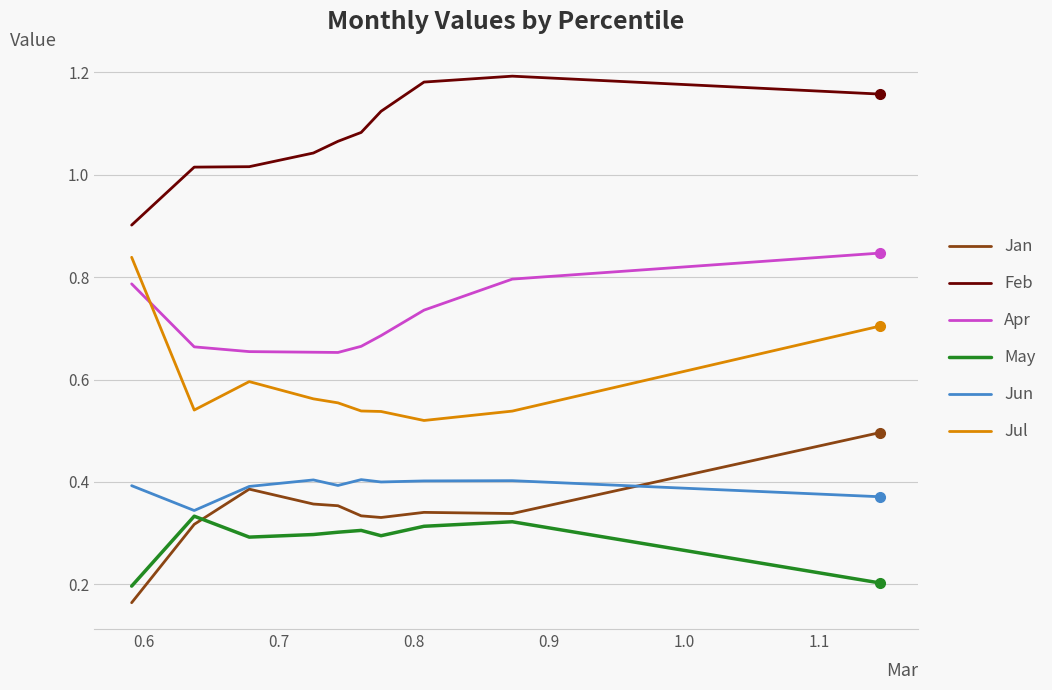

True or false: Apr and May cross at least once.

False